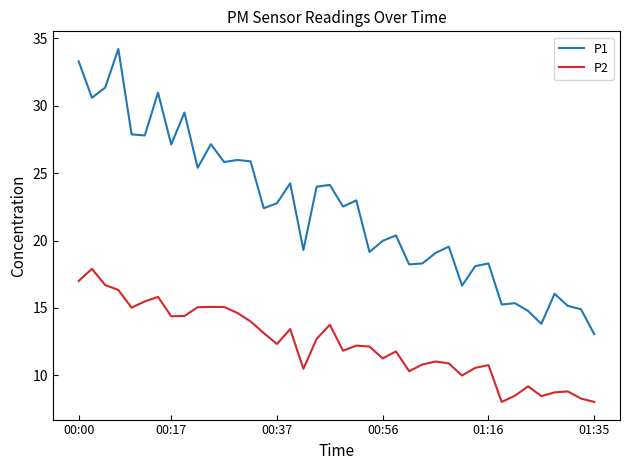

What is the maximum value shown in the chart?

34.2